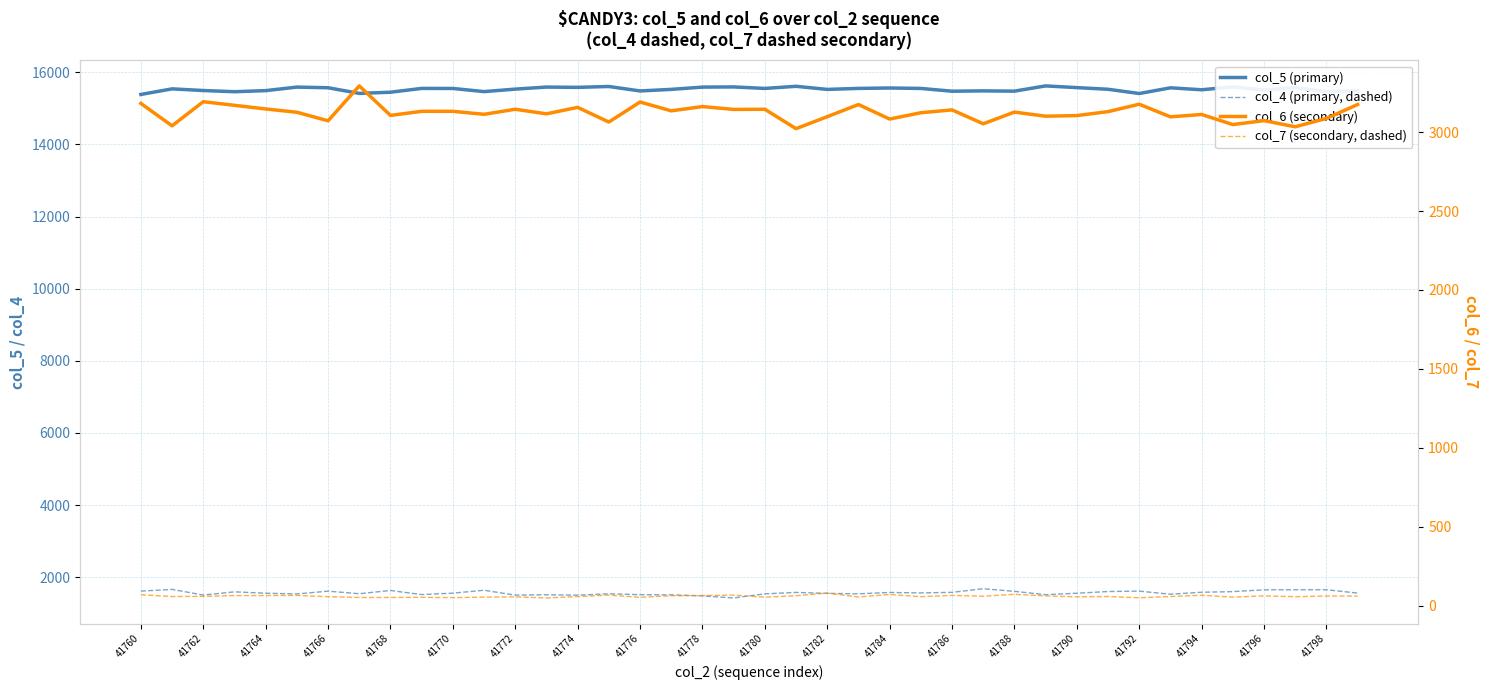

Is the value of col_7 at 41786 greater than the value of col_6 at 41798?

No